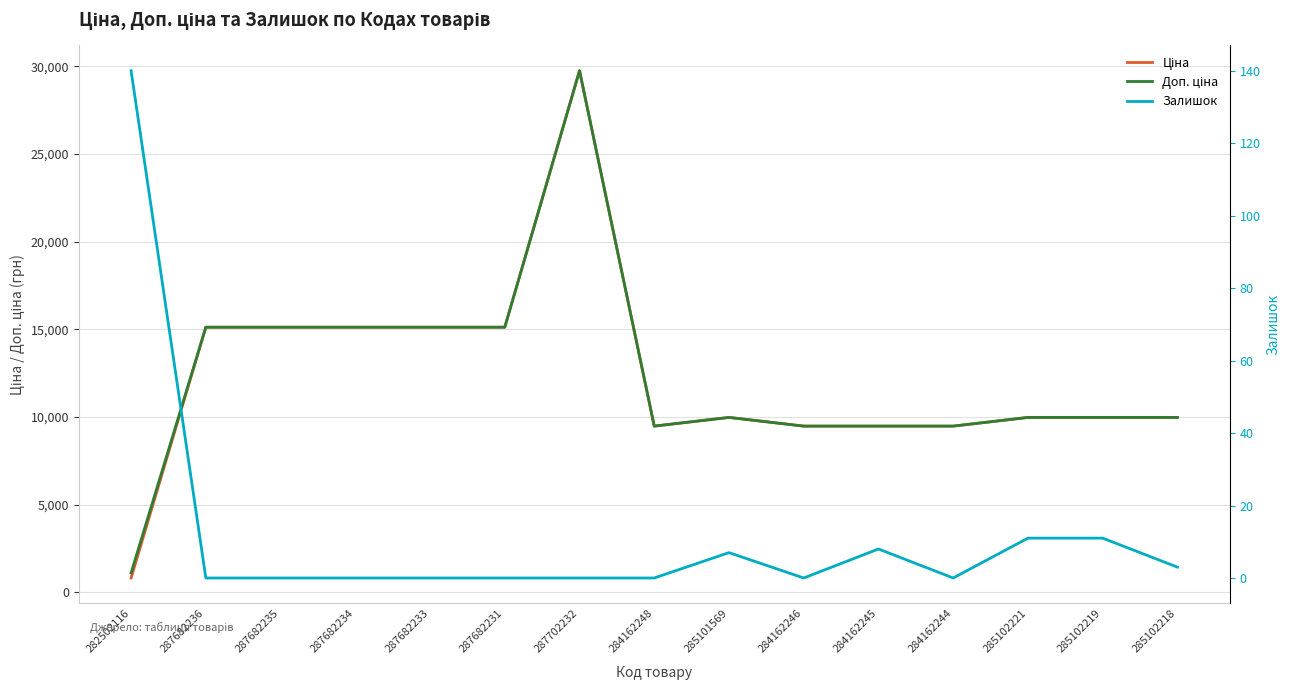

True or false: Доп. ціна has a value of 9480.1 at 284162246.

True